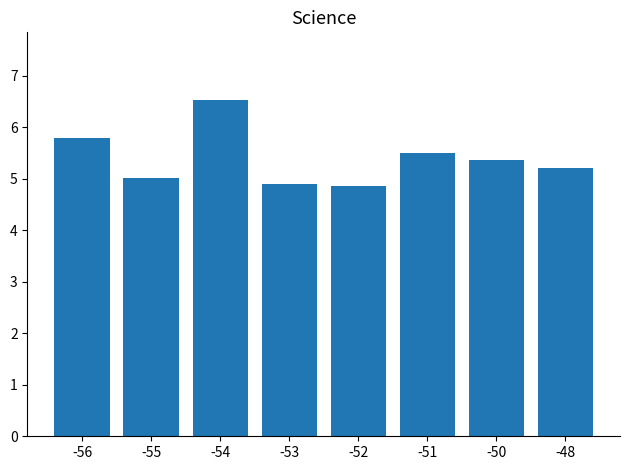

What is the difference between the values at -51 and -56?

0.3